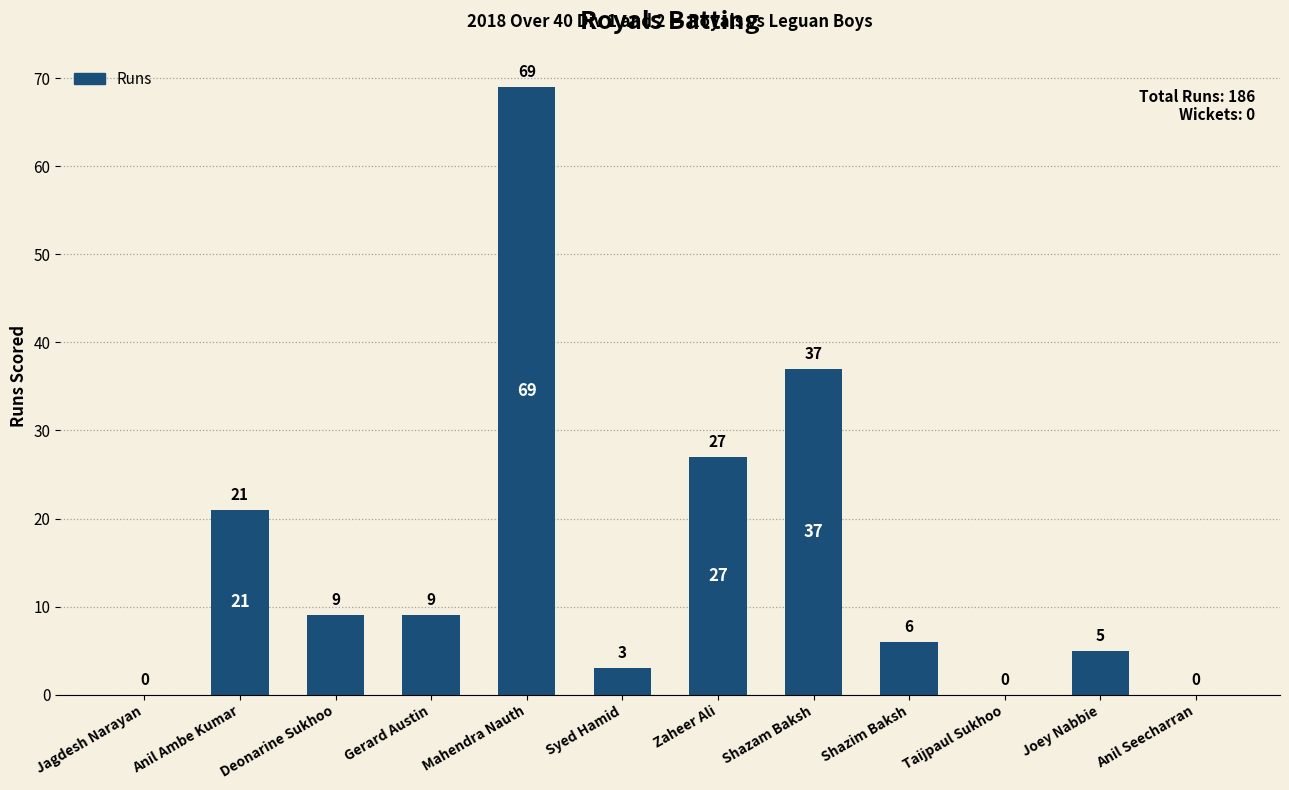

What is the change in value from Gerard Austin to Shazam Baksh?

+28